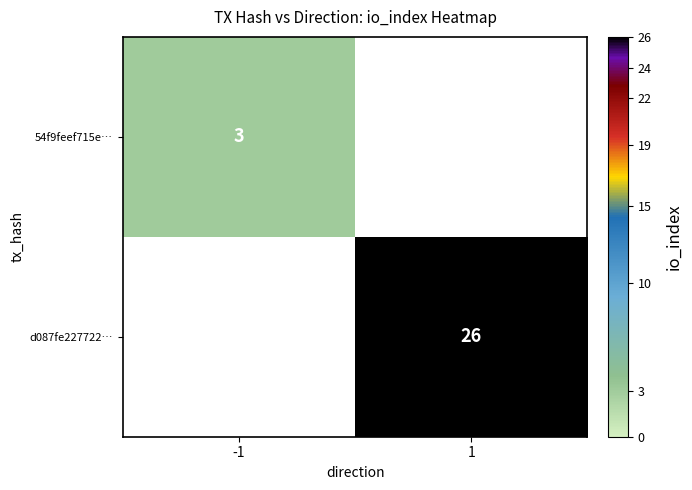

At how many categories does at least one series exceed 8?

1